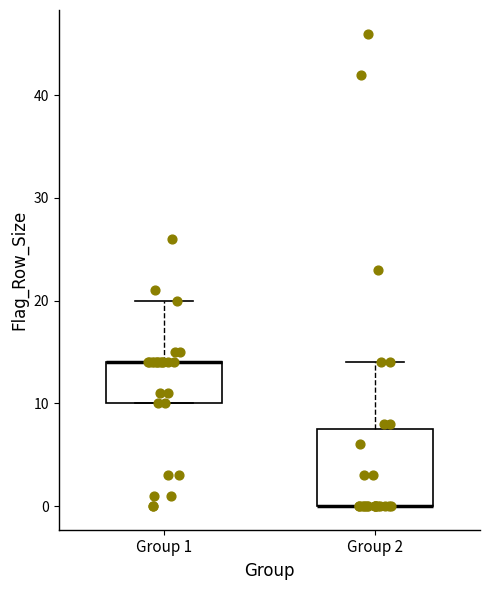

Where is the lower edge of the box for Group 2 on the y-axis? The values are not printed on the chart, so give them approximately, as read against the axis.

0